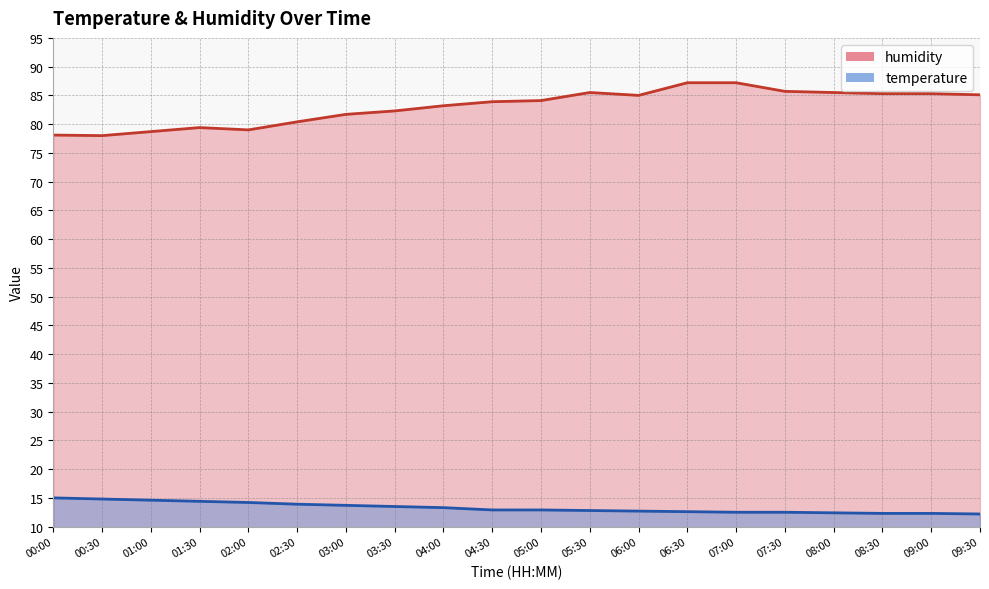

At which label does humidity reach its peak?

06:30